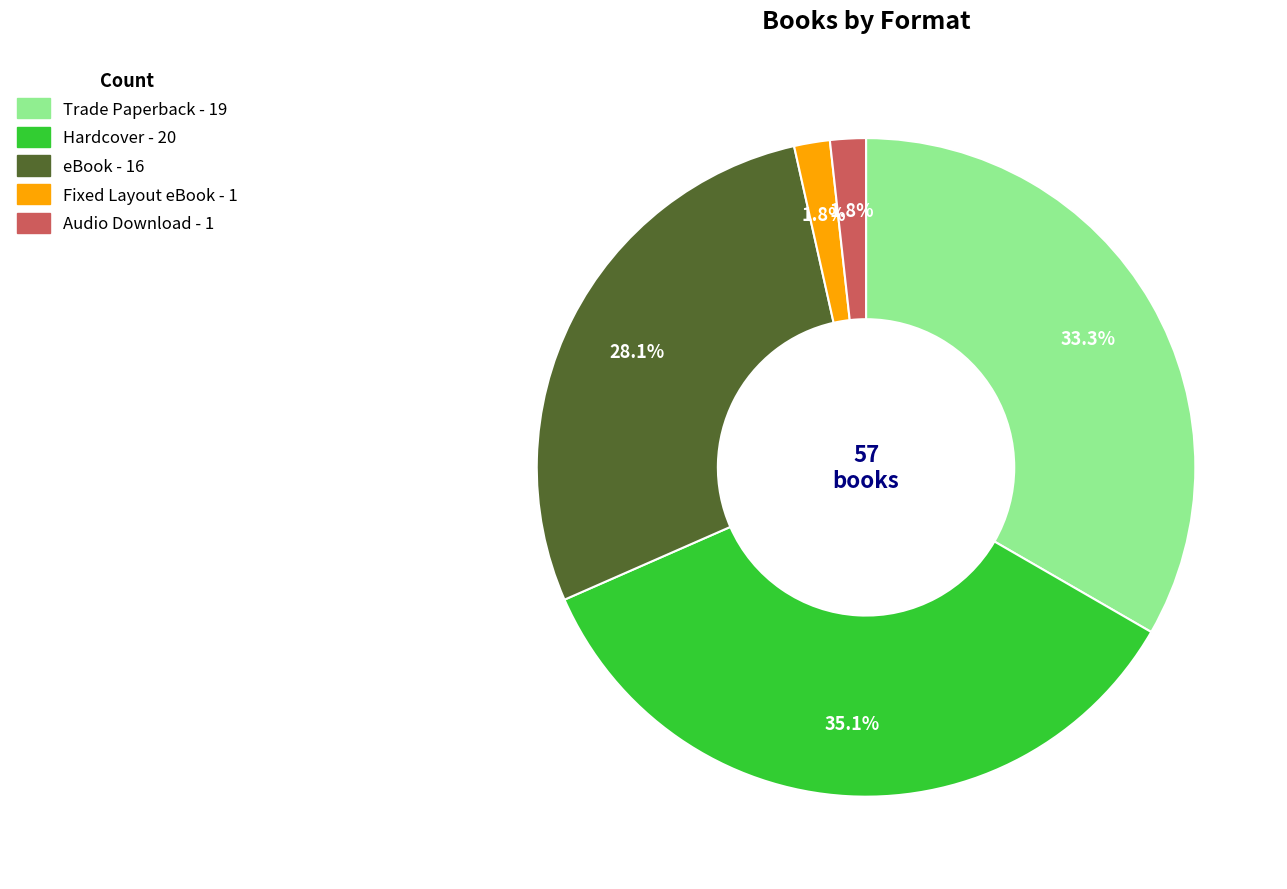

Is it true that Audio Download is 2% of the pie?

True